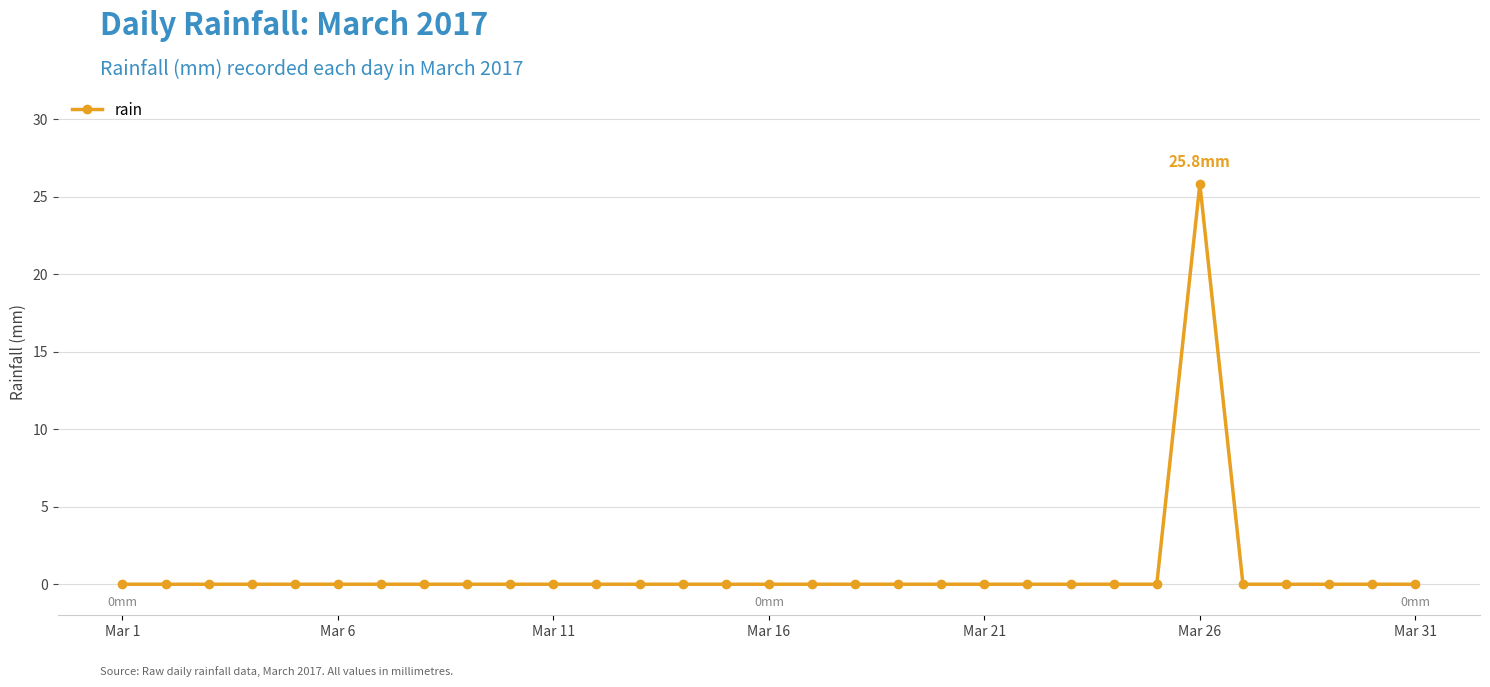

What is the difference between the maximum and second lowest values?

25.8